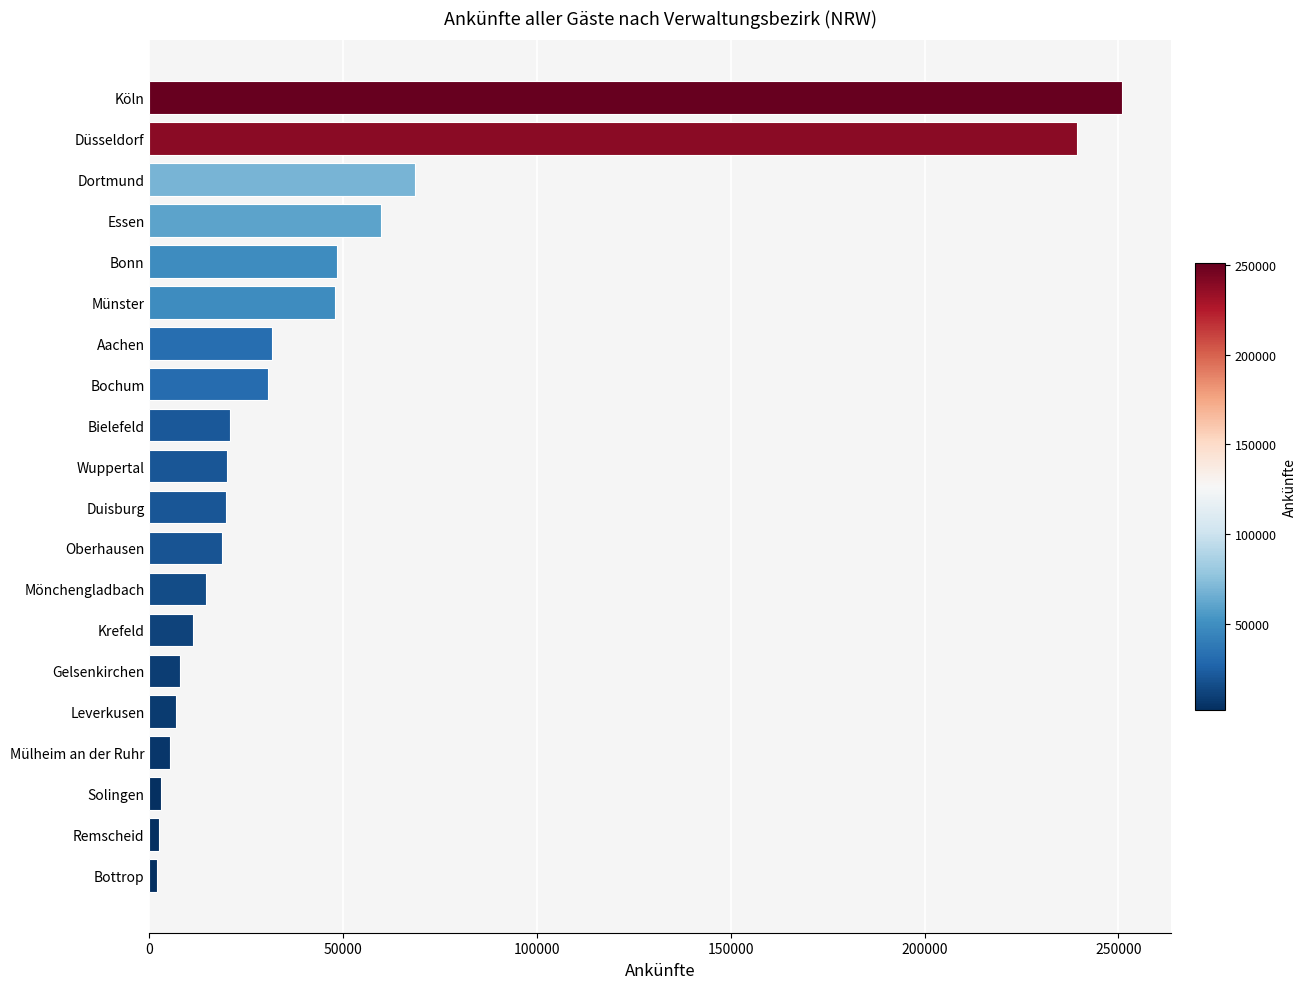

Is it true that the value at Bielefeld is 20696?

True